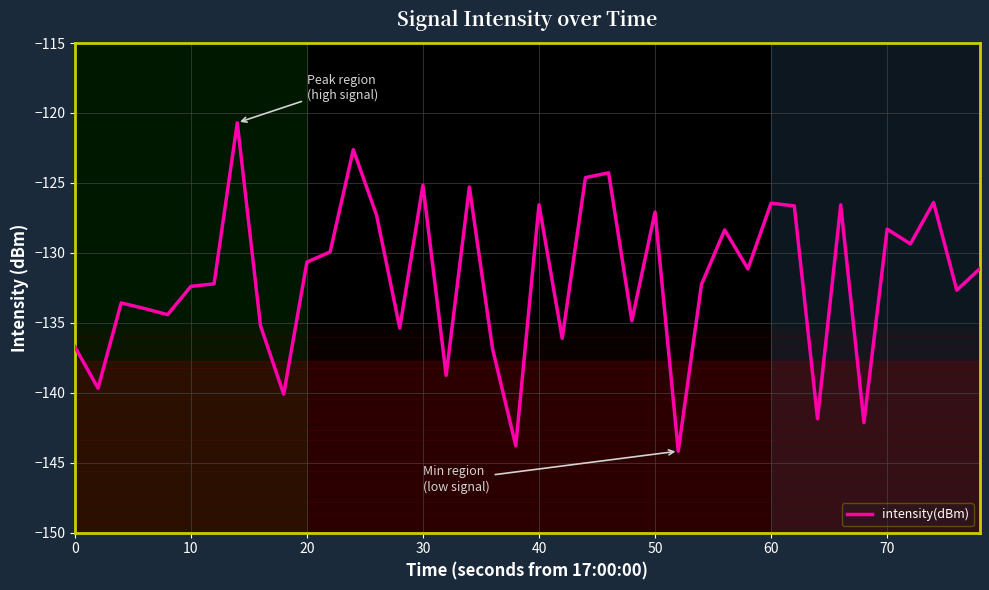

What is the greatest value displayed?

-120.7